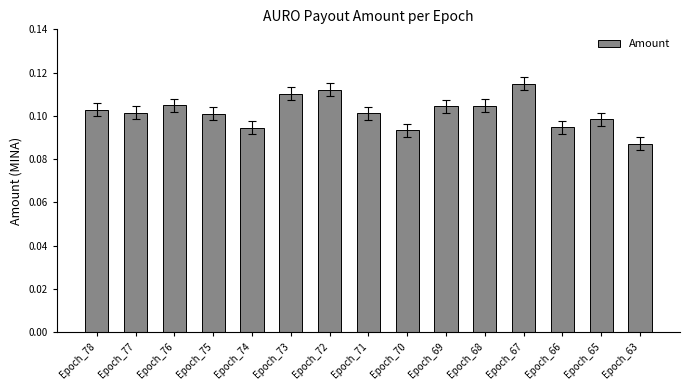

What is the sum of all values?

1.5